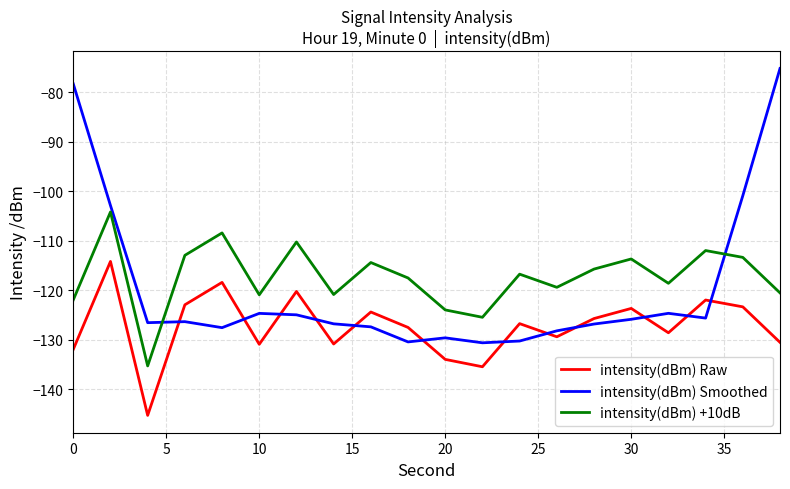

What is the lowest value of the intensity(dBm) Smoothed series?

-130.6